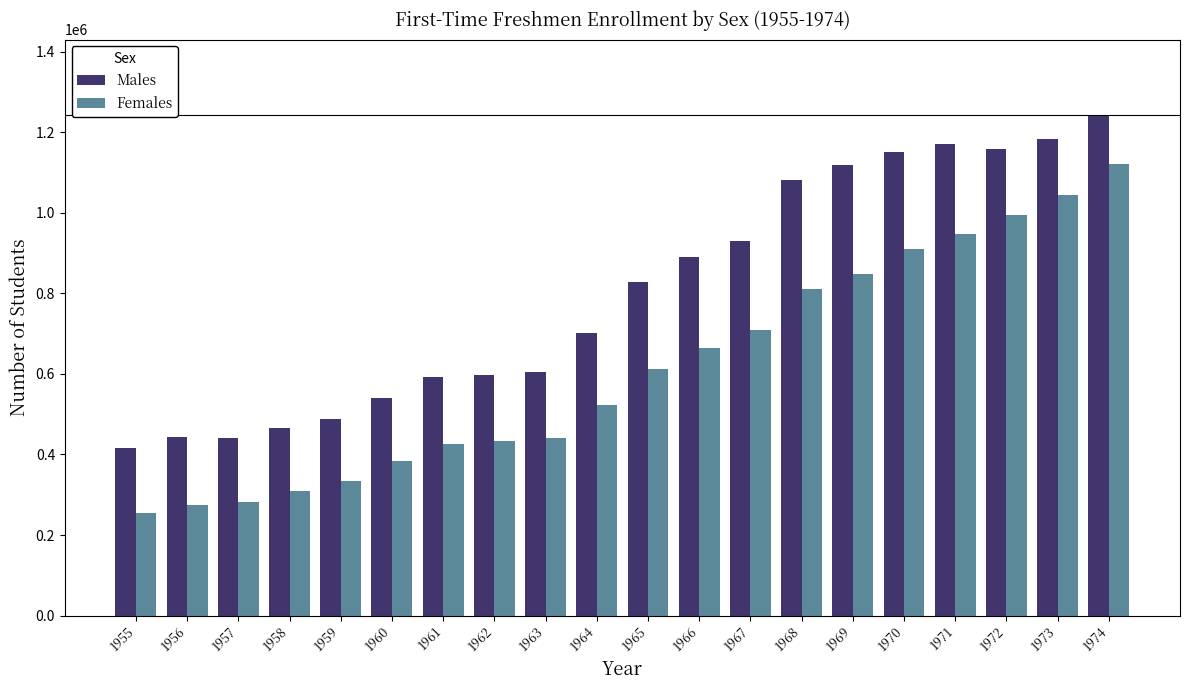

What is the difference between the second highest and second lowest values in the Males series?

740204